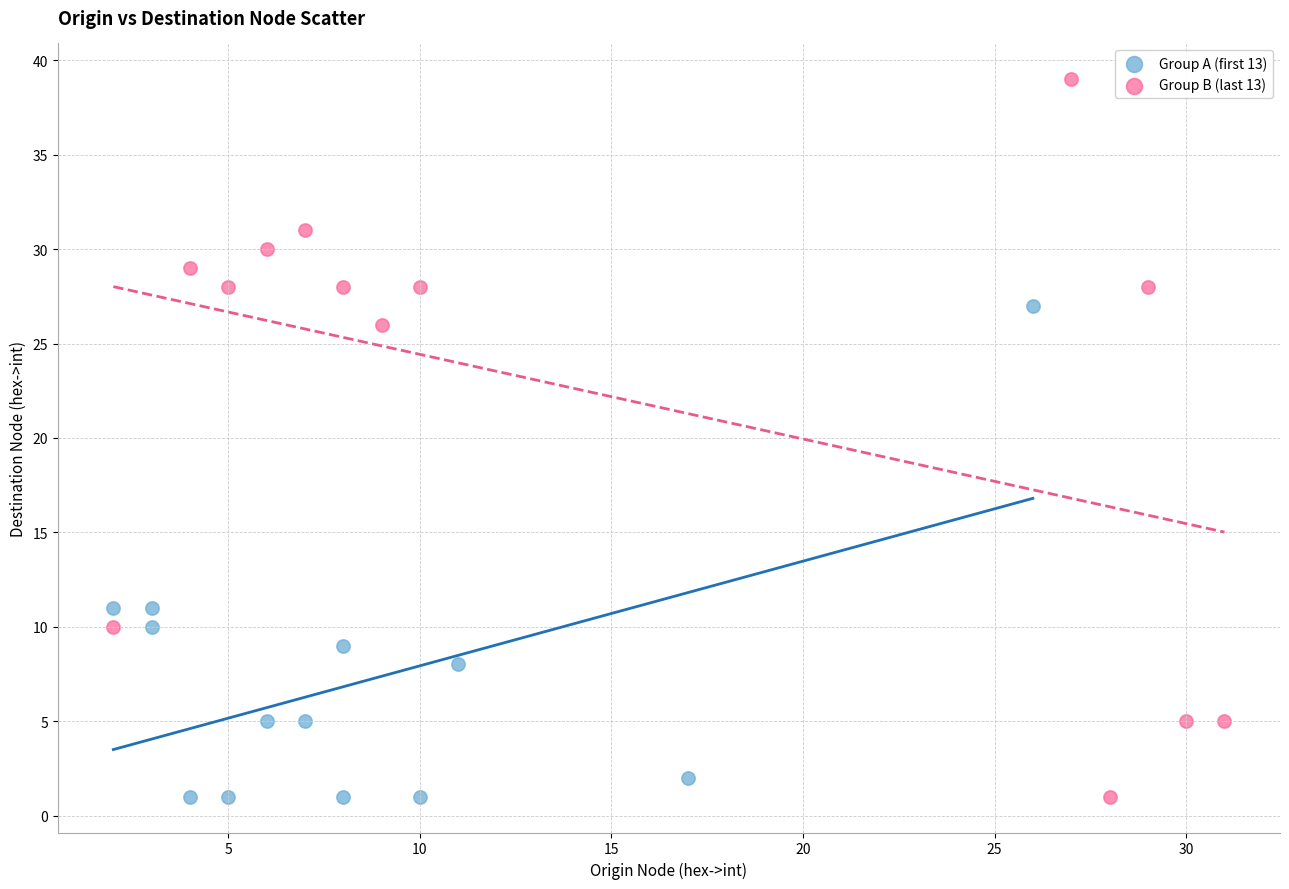

What are all the series names shown in the legend?

Group A (first 13), Group B (last 13)